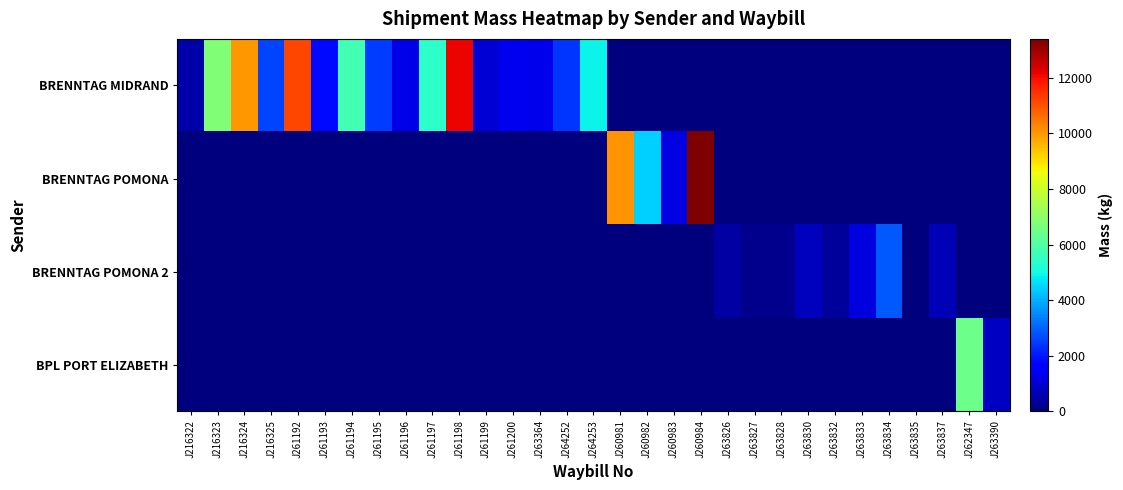

At how many categories does at least one series exceed 10839?

3